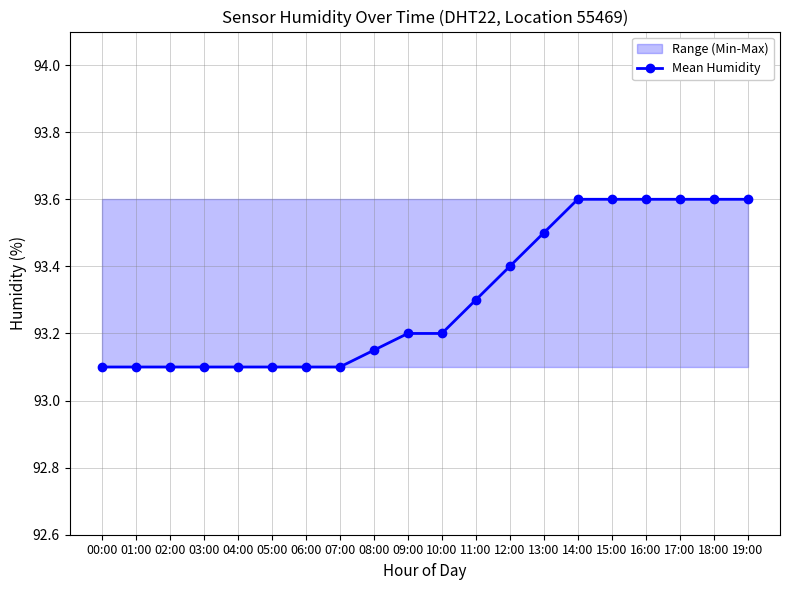

True or false: the data shows 93.3 at 11:00.

True